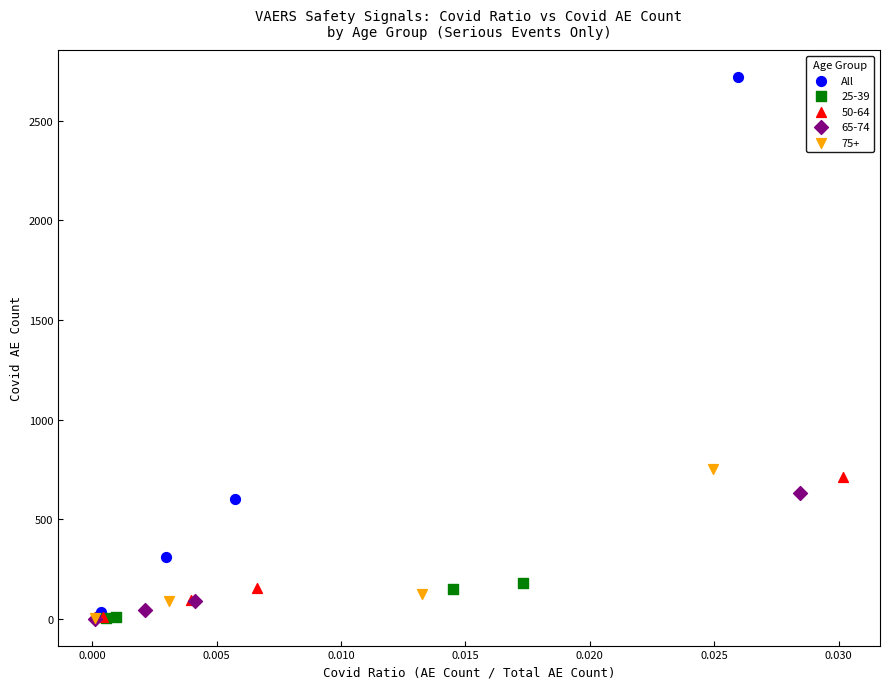

Which series reaches the maximum Y coordinate?

All